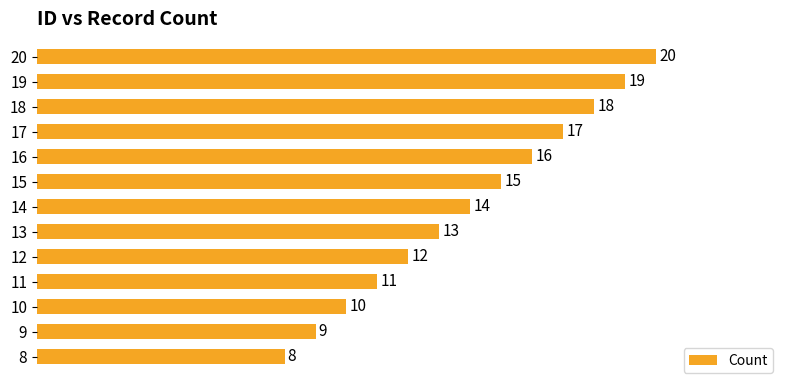

What is the change in value from 11 to 12?

+1